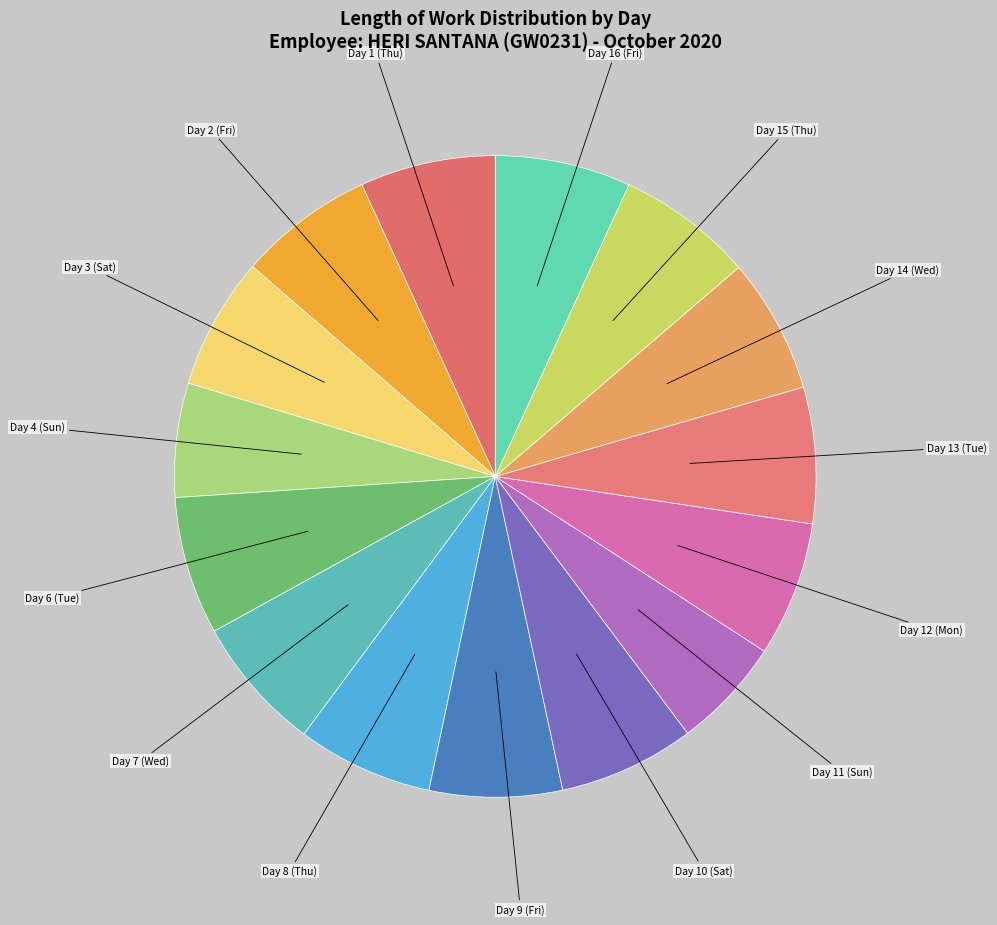

Is the sum of Day 3 (Sat) and Day 13 (Tue) greater than half?

No